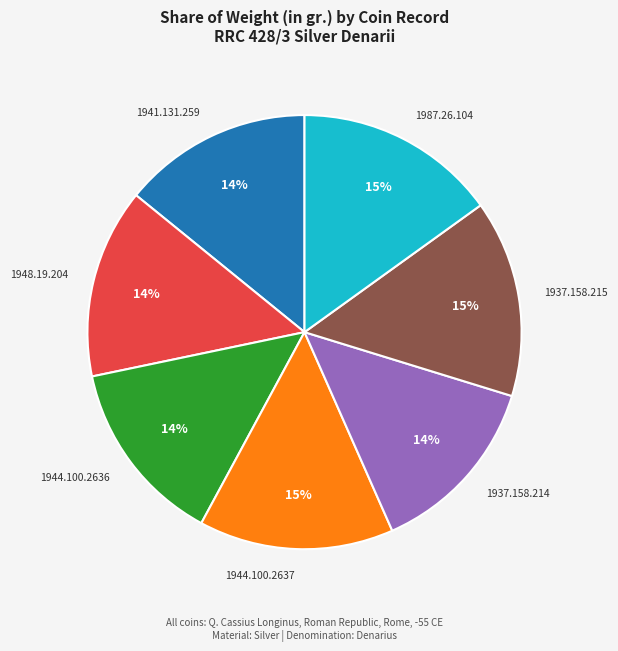

To the nearest percent, what percentage of the pie is 1937.158.214?

14%